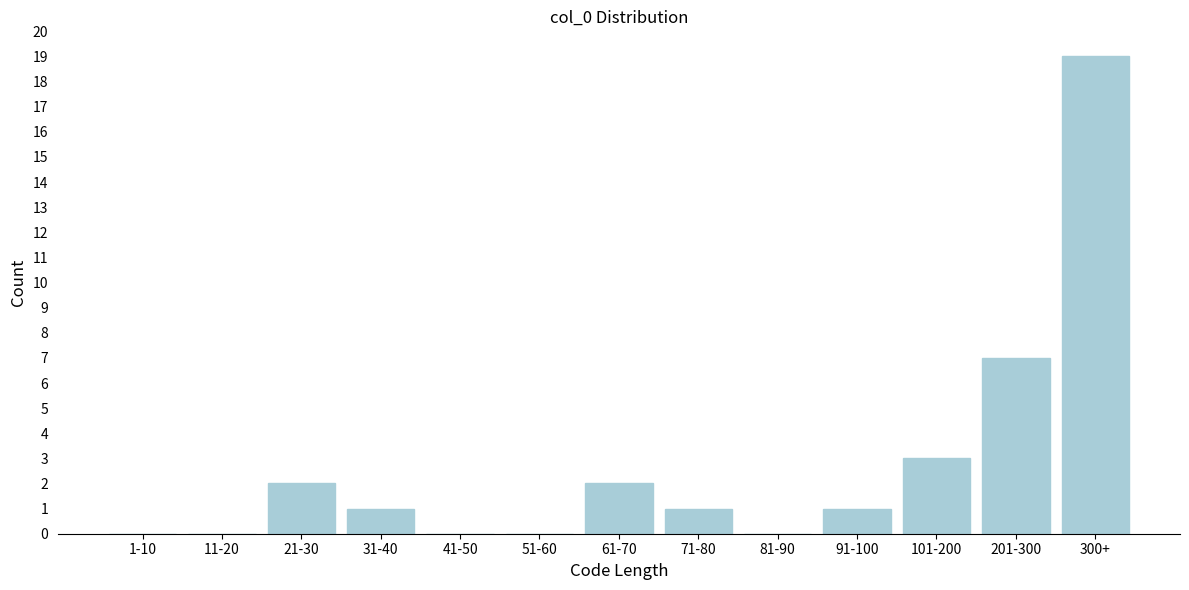

Reading left to right, list all the values displayed in this chart.

1-10=0	11-20=0	21-30=2	31-40=1	41-50=0	51-60=0	61-70=2	71-80=1	81-90=0	91-100=1	101-200=3	201-300=7	300+=19